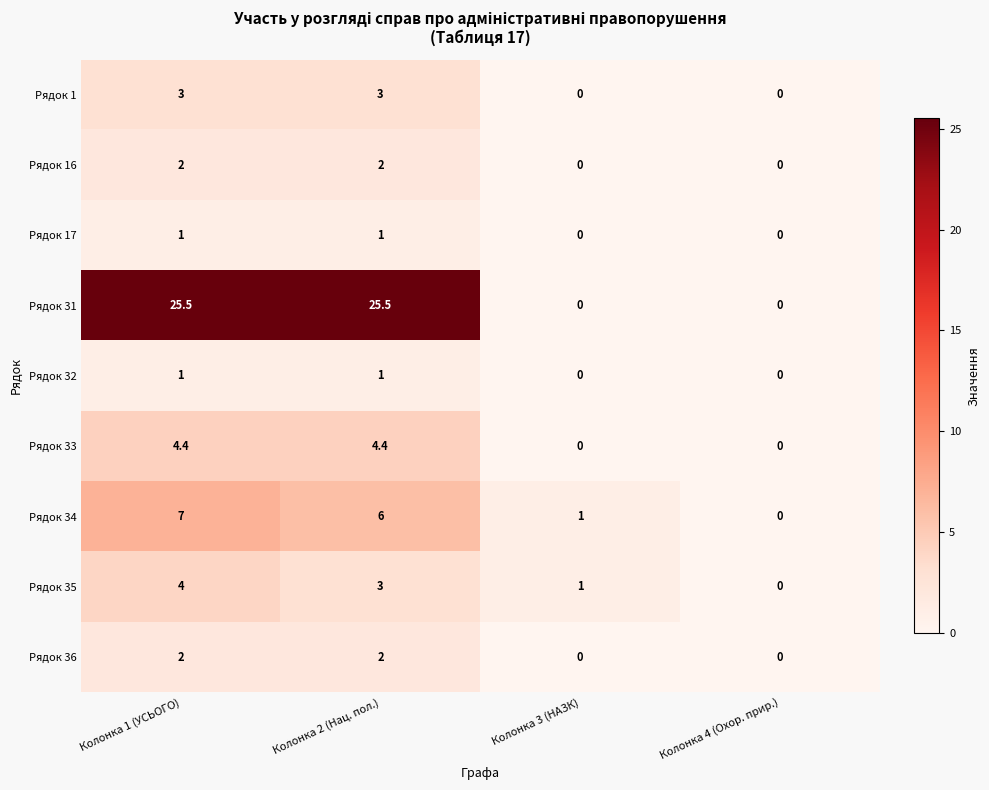

Which series has the widest spread of values?

Рядок 31